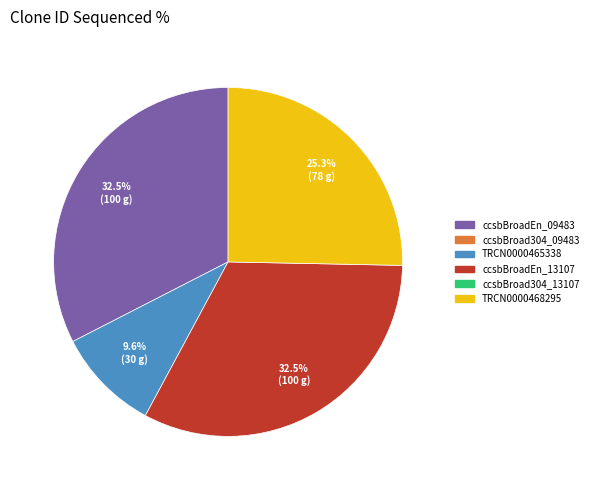

How many segments does this pie chart have?

4